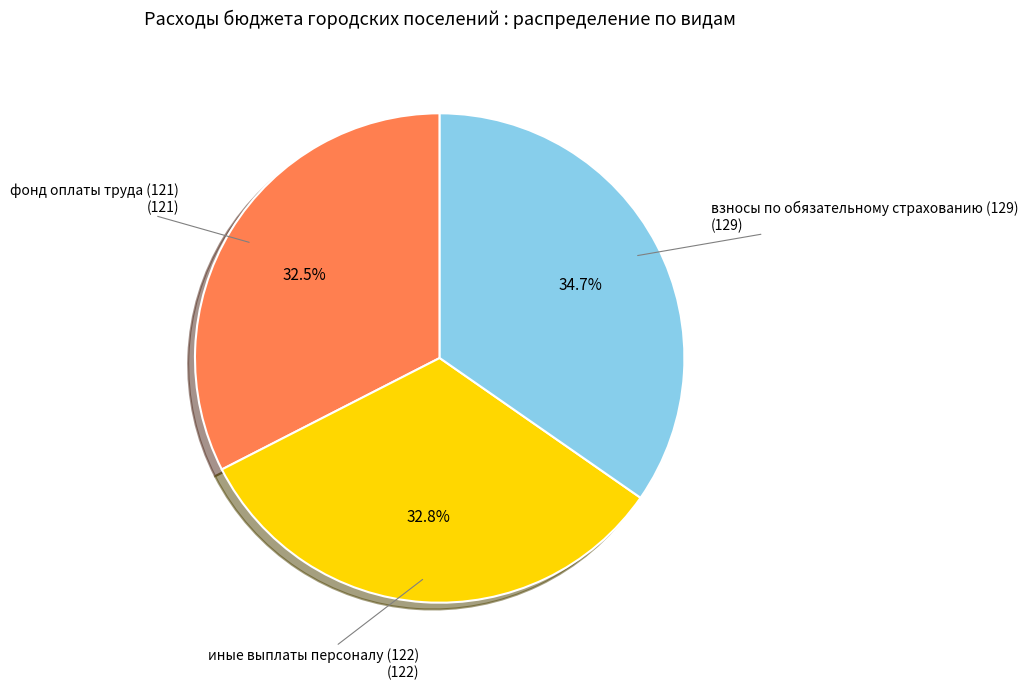

How much of the chart is everything except иные выплаты персоналу (122)?

67.2%